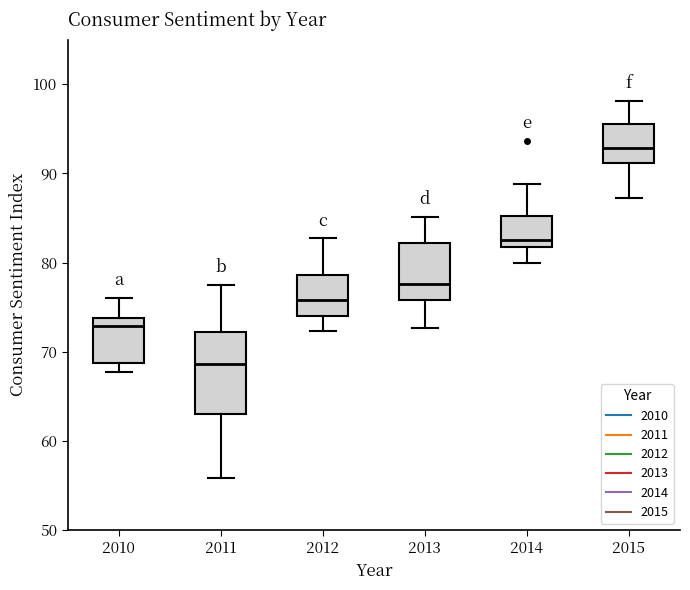

Reading left to right, transcribe this box plot: for each box, give where its median line is, the range the box spans, and where its two whiskers end, as read against the y-axis. The values are not printed on the chart, so give them approximately, as read against the axis.

2010: median 73, box 69 to 74, whiskers 68 to 76
2011: median 69, box 63 to 72, whiskers 56 to 78
2012: median 76, box 74 to 79, whiskers 72 to 83
2013: median 78, box 76 to 82, whiskers 73 to 85
2014: median 83, box 82 to 85, whiskers 80 to 89
2015: median 93, box 91 to 96, whiskers 87 to 98